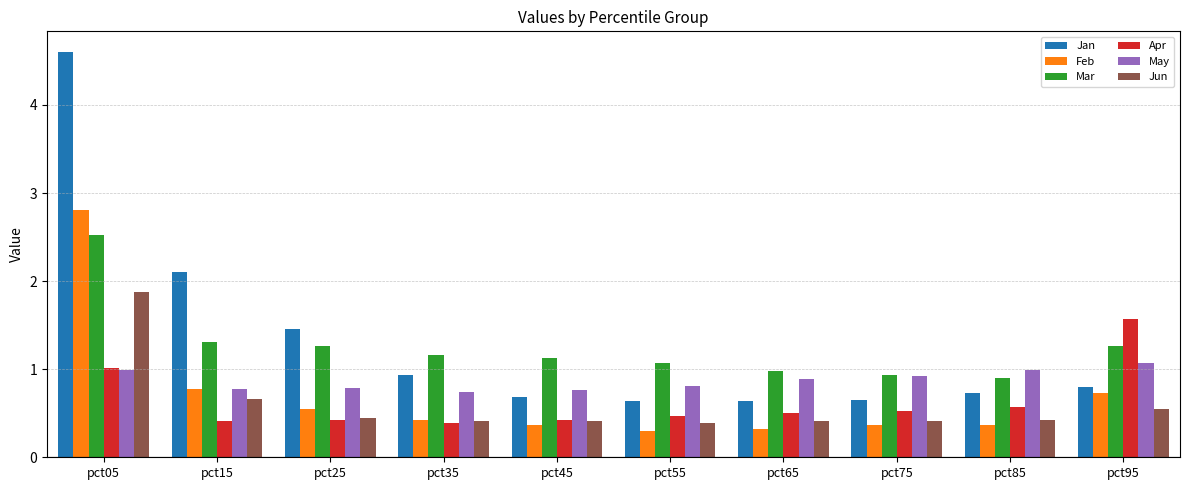

How many bars are there in each group?

6